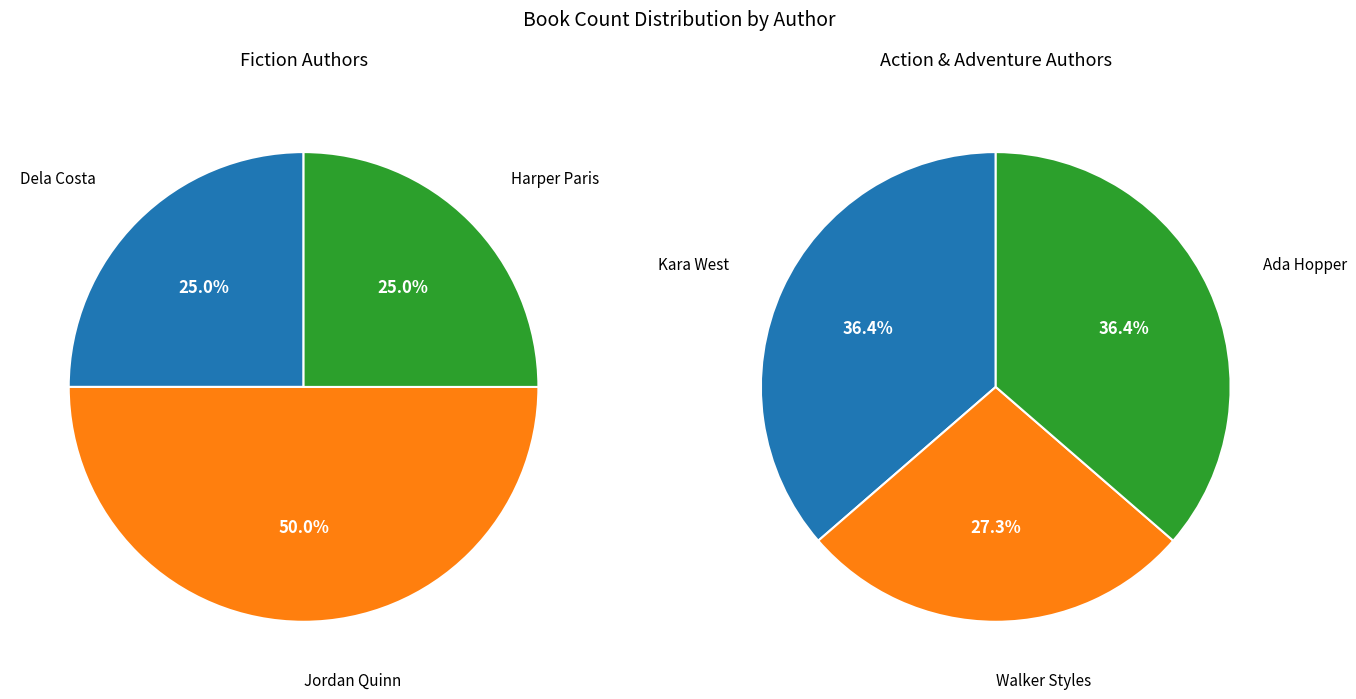

Is there a majority slice in this chart?

No